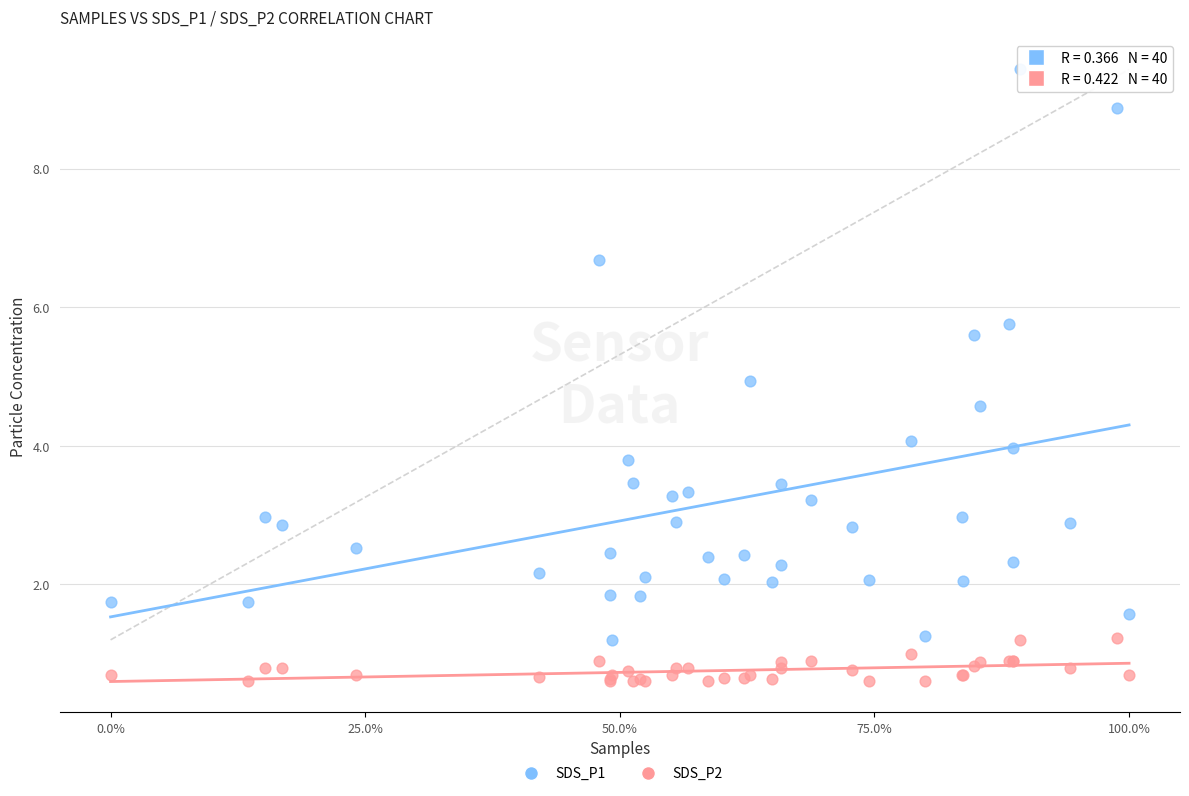

Which series contains the highest Y value?

SDS_P1